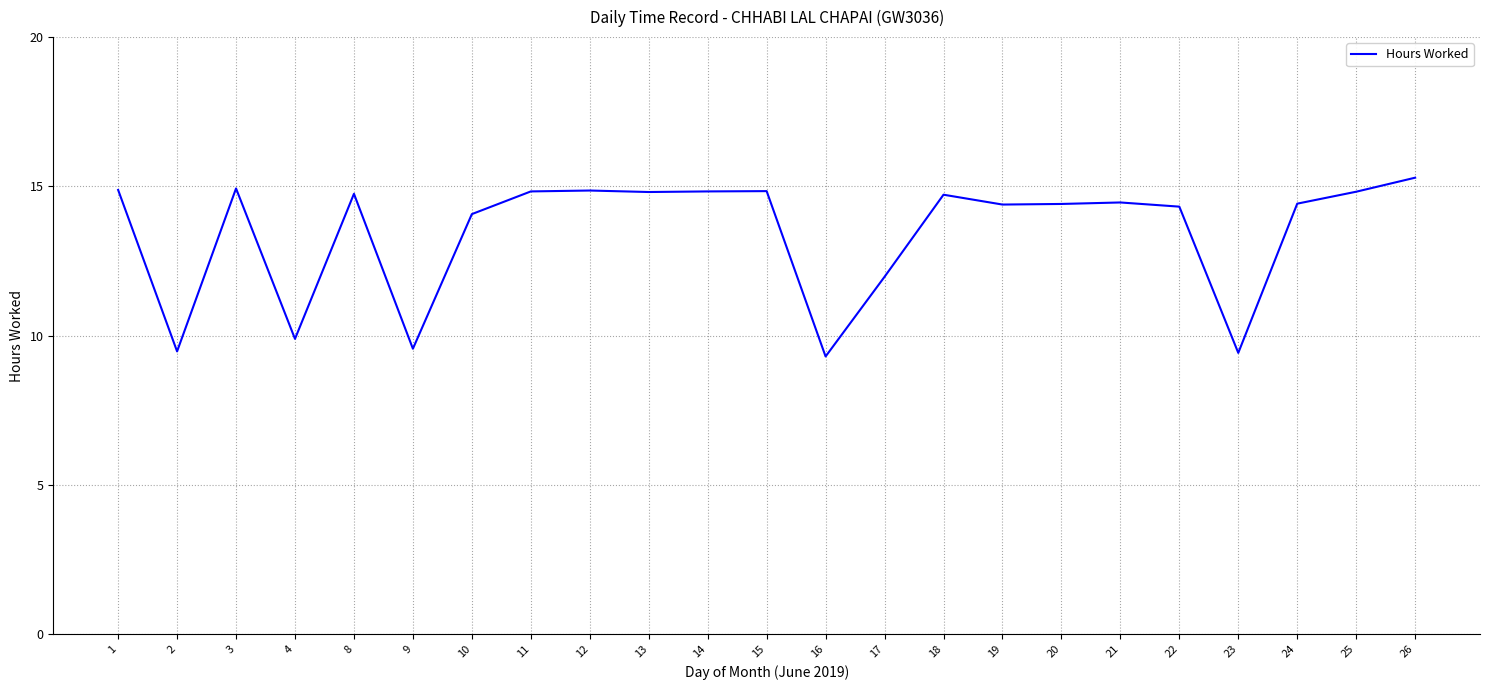

What is the change in value from 9 to 14?

+5.3